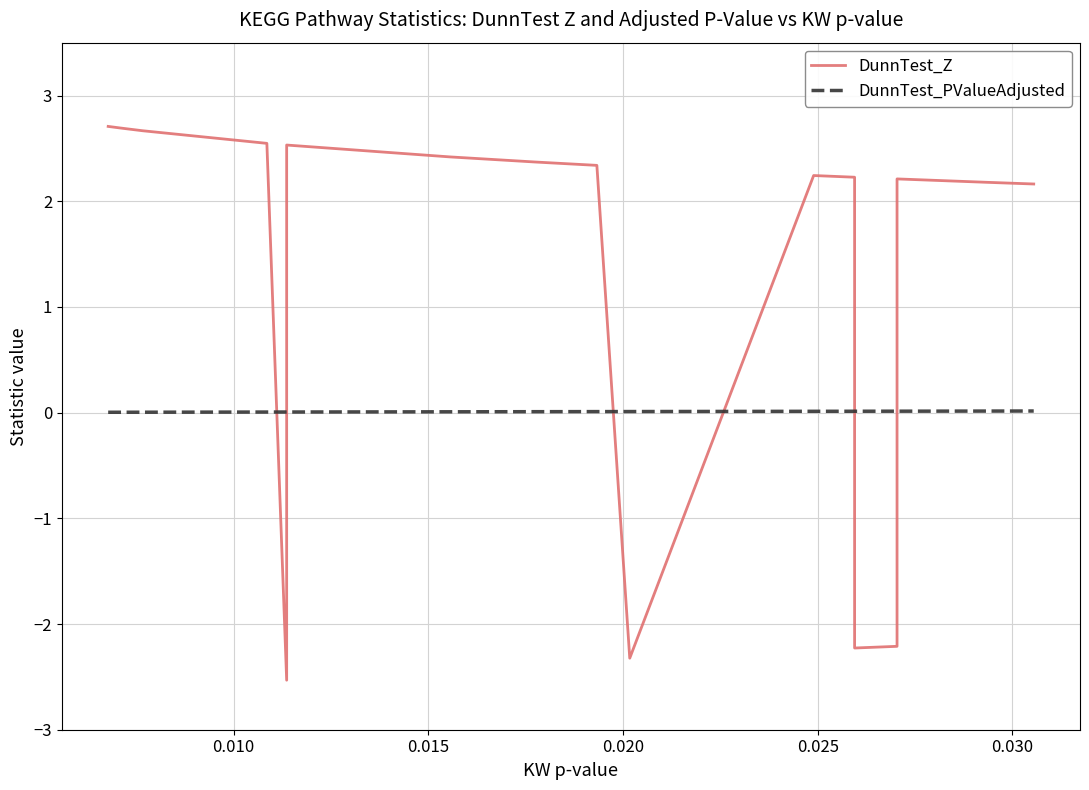

Which series has the largest total across all categories?

DunnTest_Z